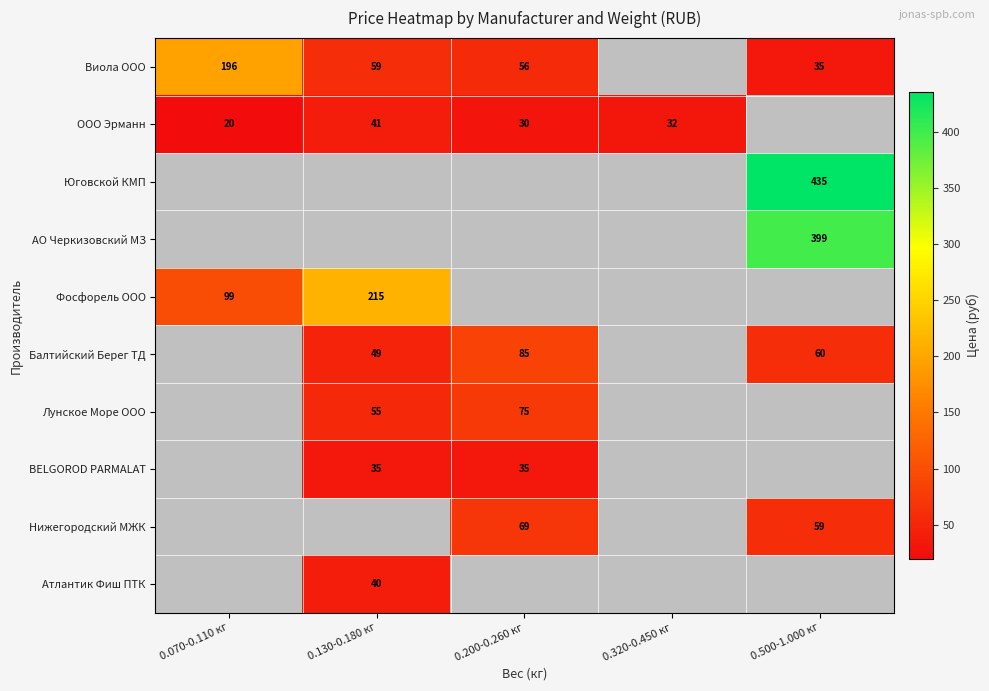

What is the smallest value displayed?

20.0